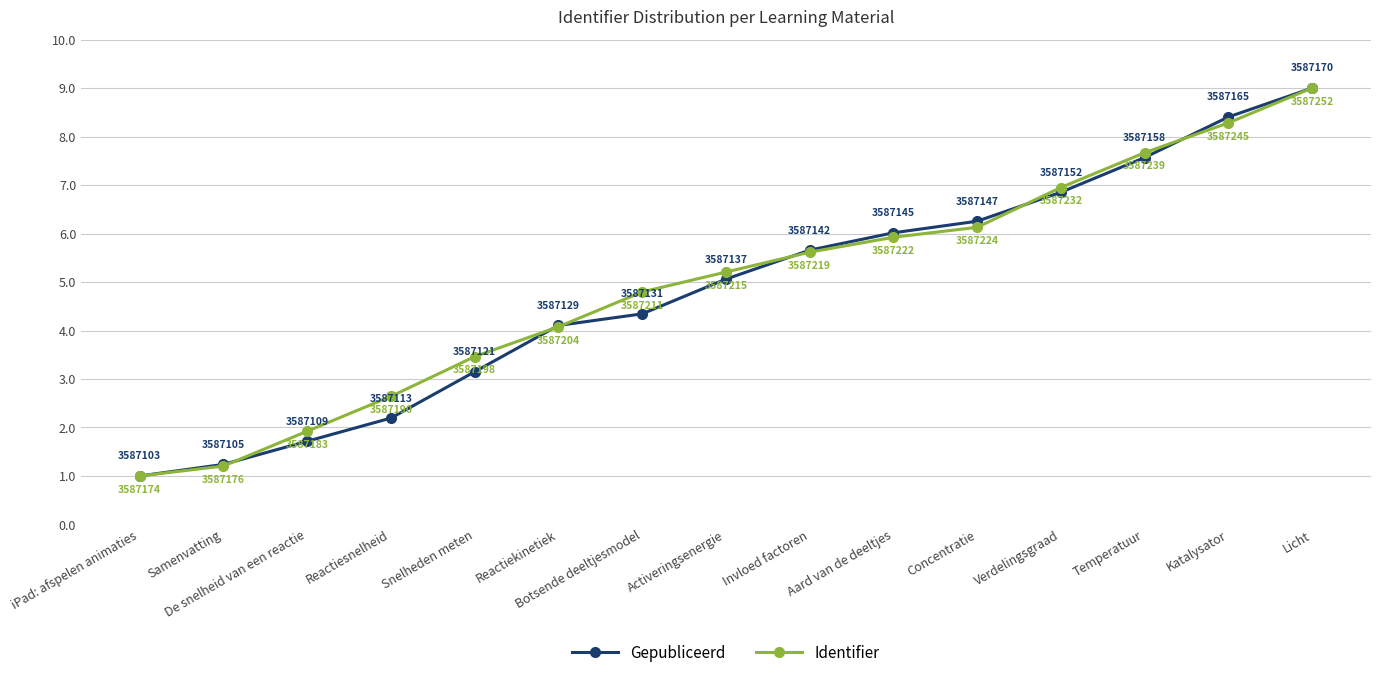

How many categories are shown in the chart?

15